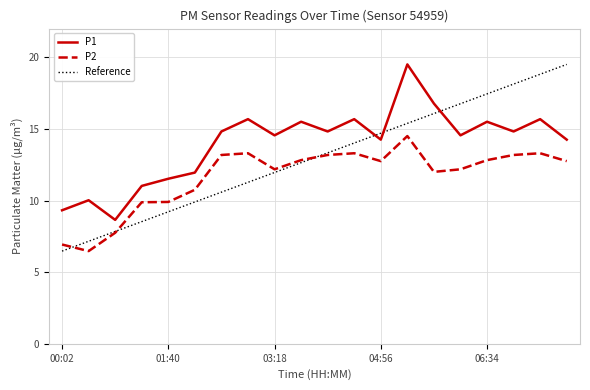

True or false: P1 and P2 intersect in this chart.

False